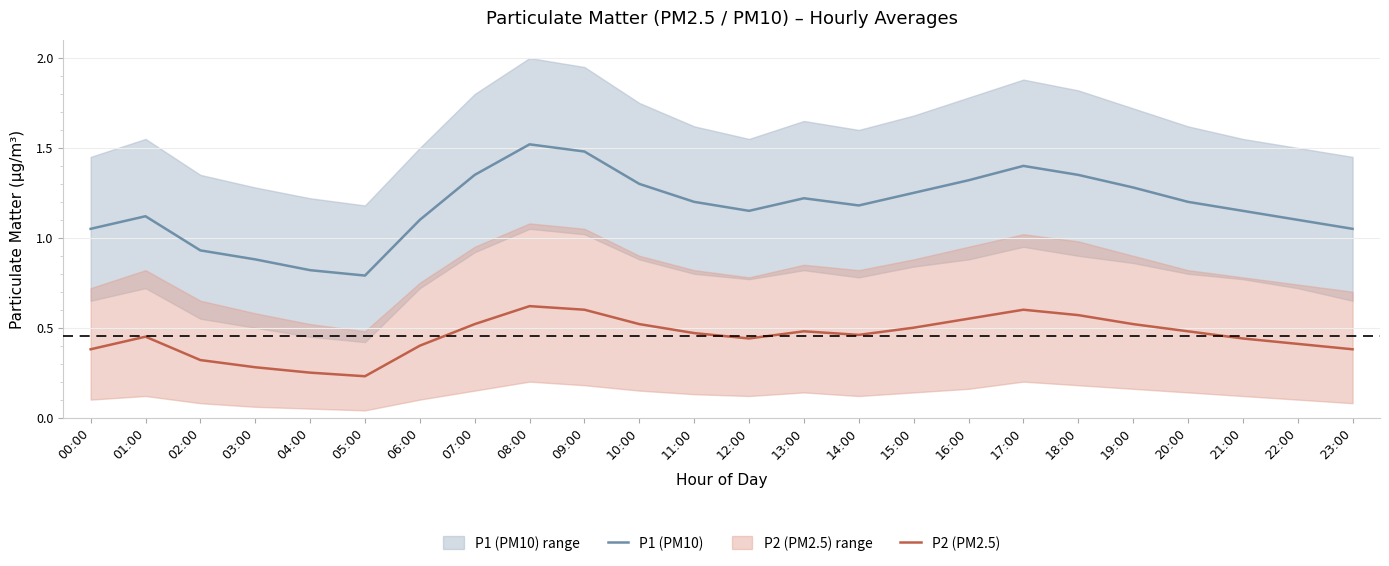

Which series has the largest total across all categories?

P1 (PM10)